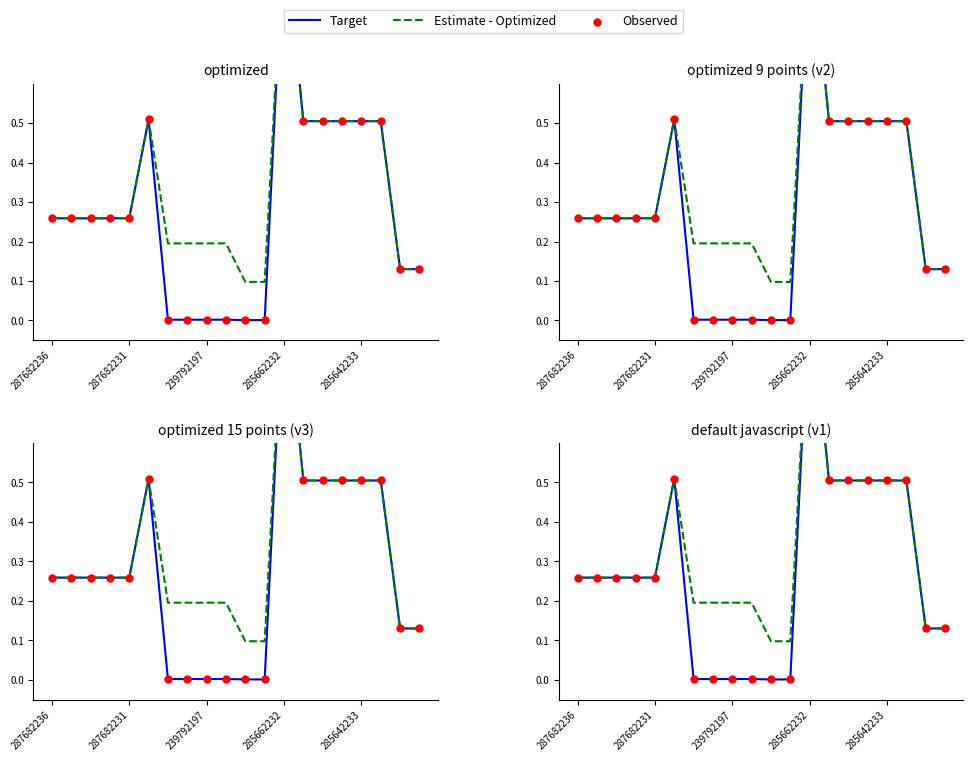

Which series has the largest total across all categories?

Estimate - Optimized